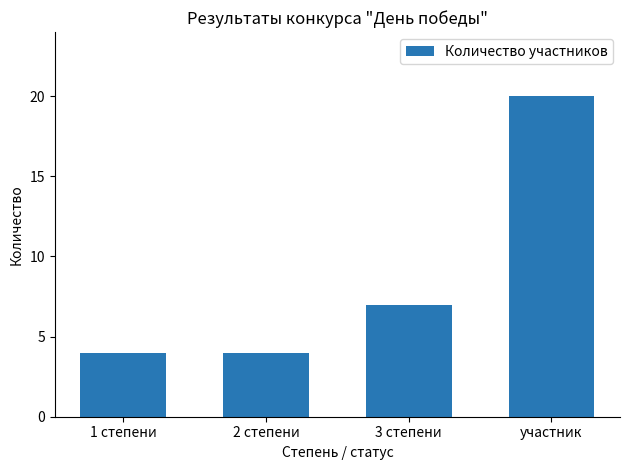

Reading right to left, extract all data points from this chart.

20	7	4	4